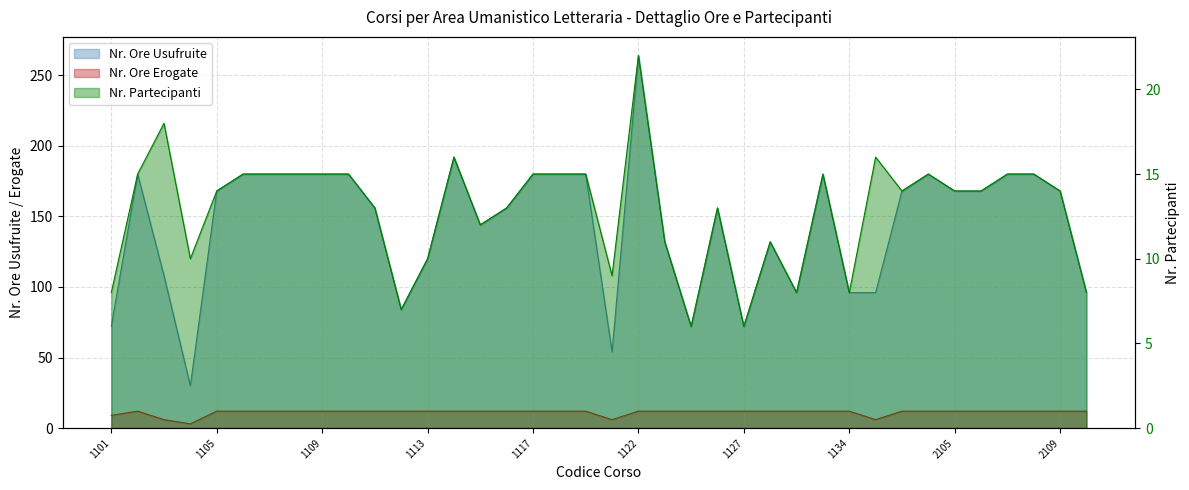

Rank the categories by Nr. Ore Erogate value from highest to lowest.

1102, 1105, 1106, 1107, 1108, 1109, 1110, 1111, 1112, 1113, 1114, 1115, 1116, 1117, 1118, 1119, 1122, 1123, 1125, 1126, 1127, 1128, 1130, 1133, 1134, 2103, 2104, 2105, 2106, 2107, 2108, 2109, 2110, 1101, 1103, 1120, 2101, 1104